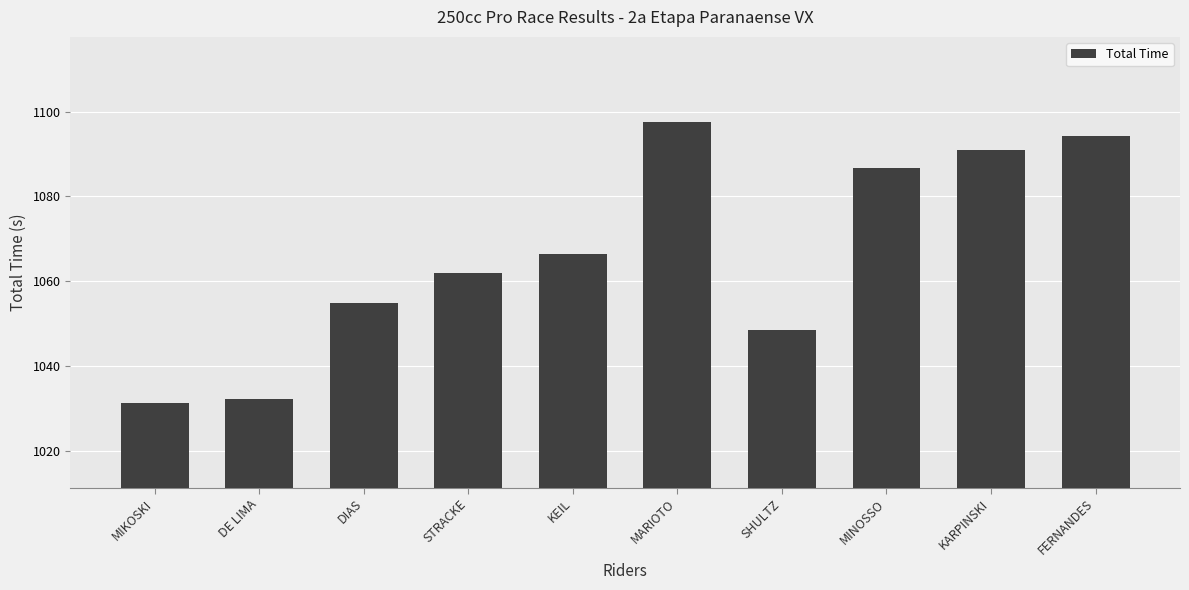

What is the change in value from MIKOSKI to KEIL?

+35.1